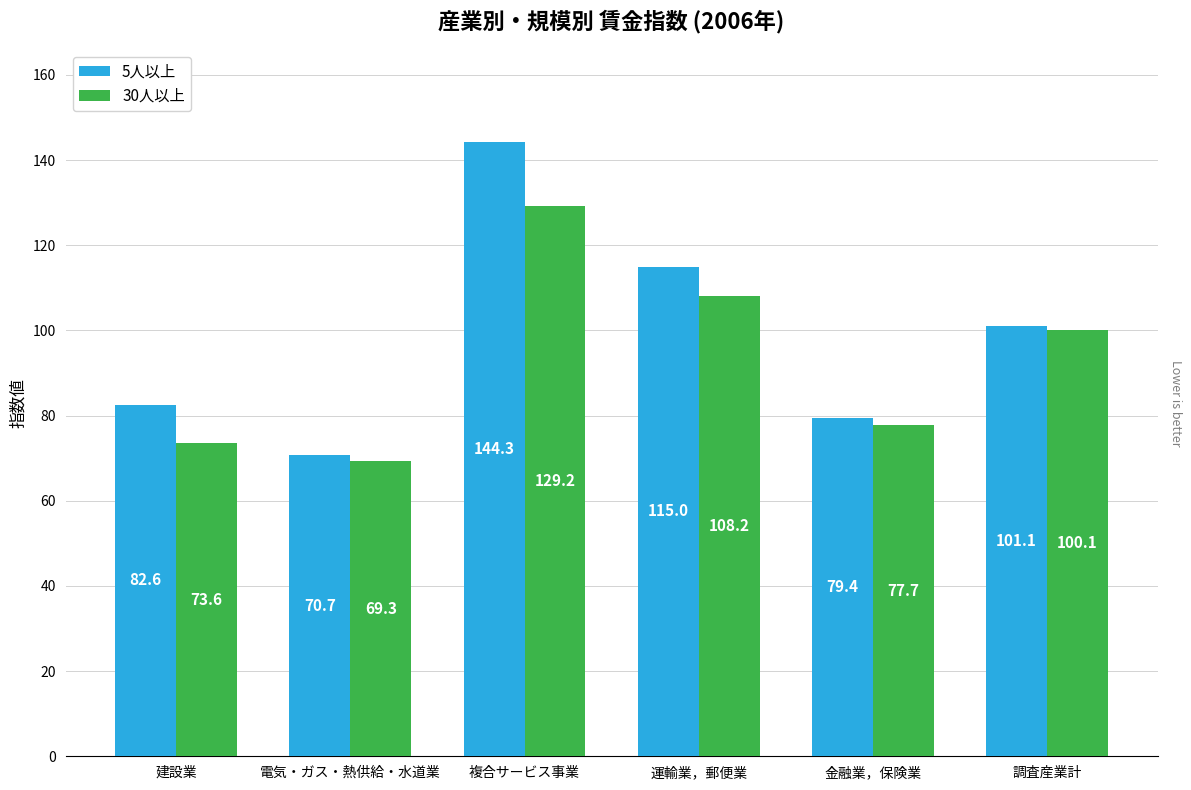

At which label does 5人以上 reach its peak?

複合サービス事業